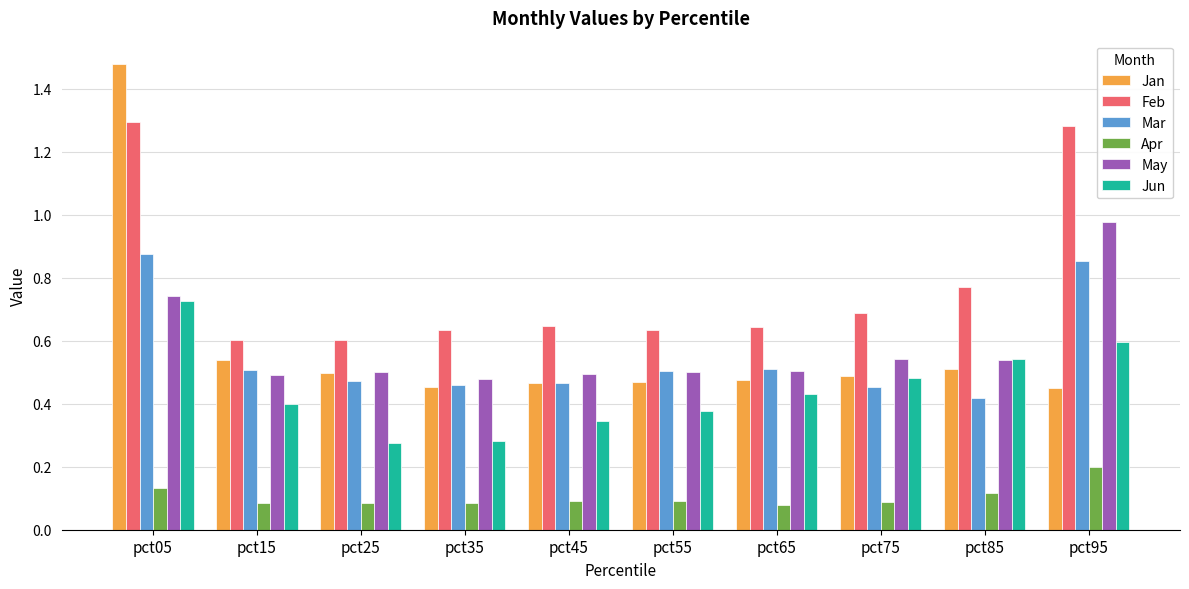

List the series in order of their peak value, highest first.

Jan, Feb, May, Mar, Jun, Apr